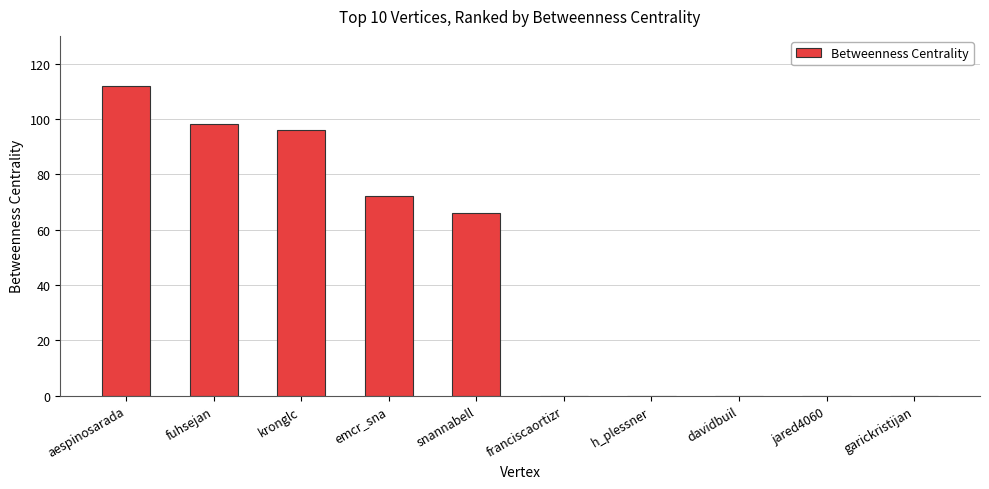

Read the value at aespinosarada, to the nearest 50.

100